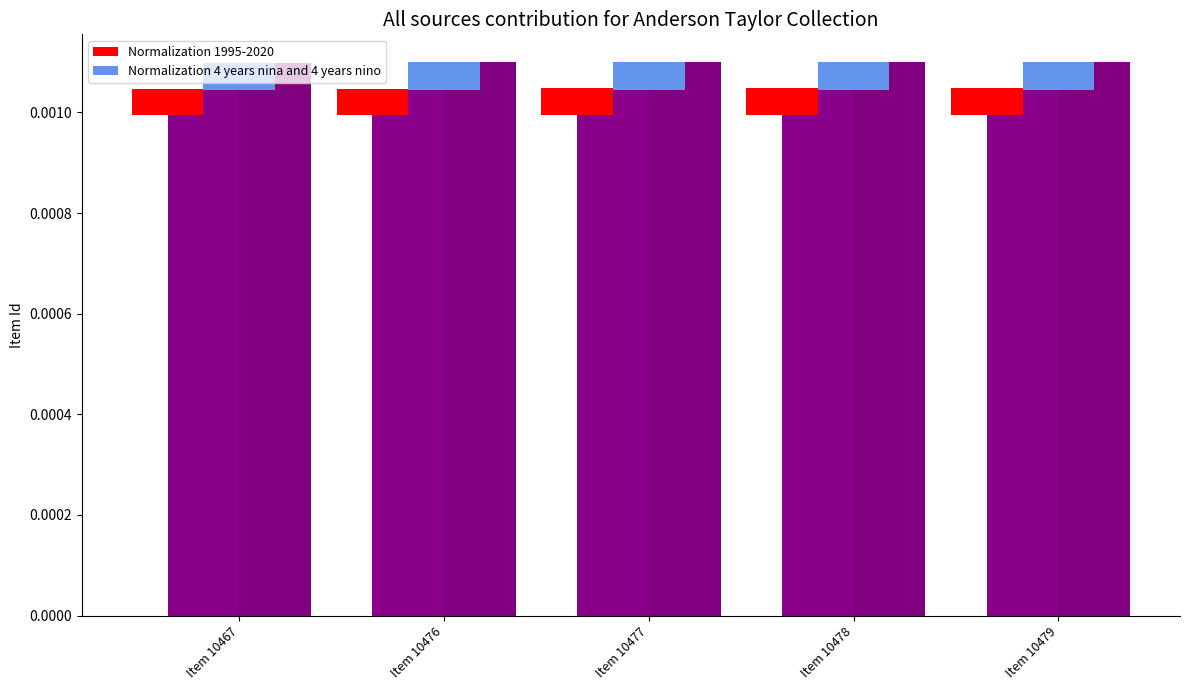

List the series in order of their peak value, highest first.

Normalization 4 years nina and 4 years nino, Normalization 1995-2020